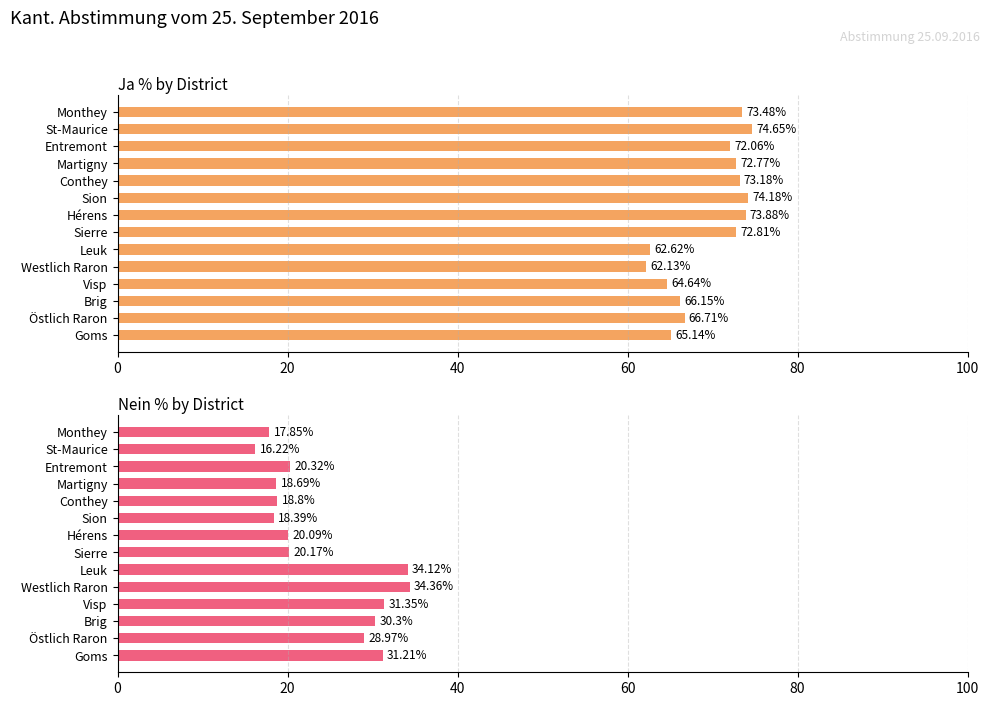

What is the approximate value of Ja % at Hérens?

73.9